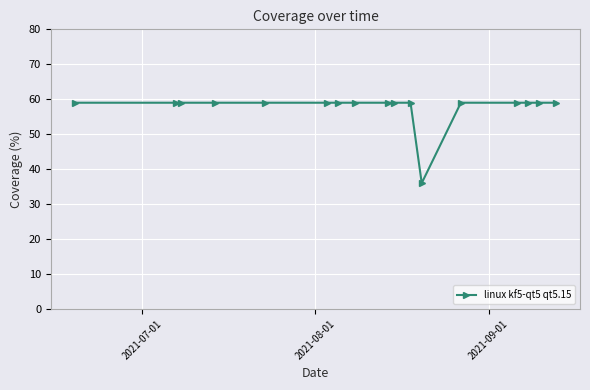

What is the difference between the maximum and minimum values?

23